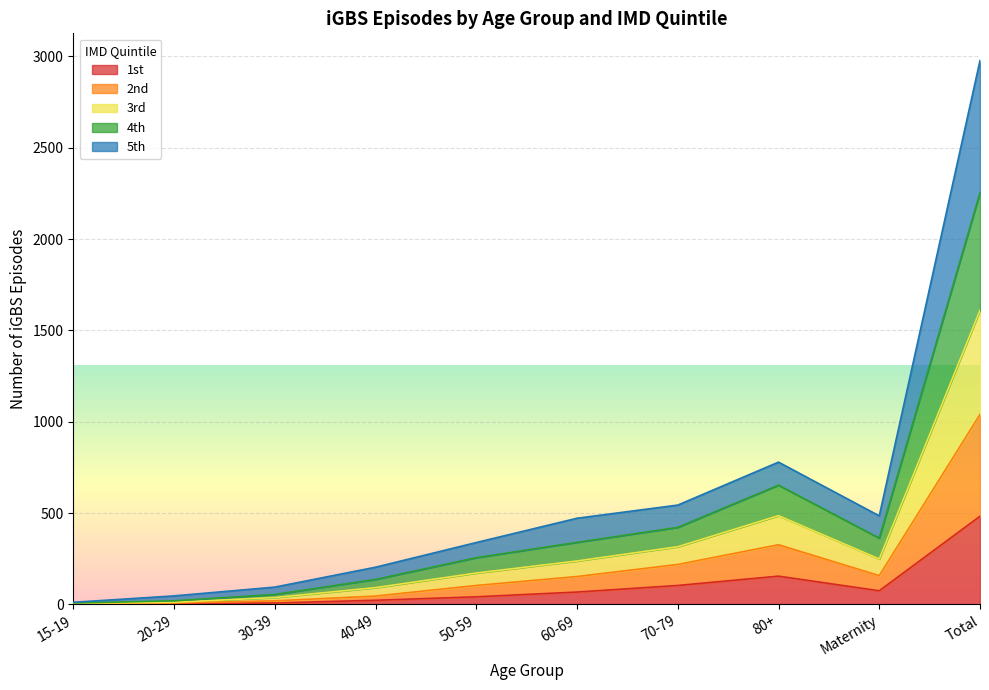

What is the difference between the maximum and minimum values in the 1st series?

480